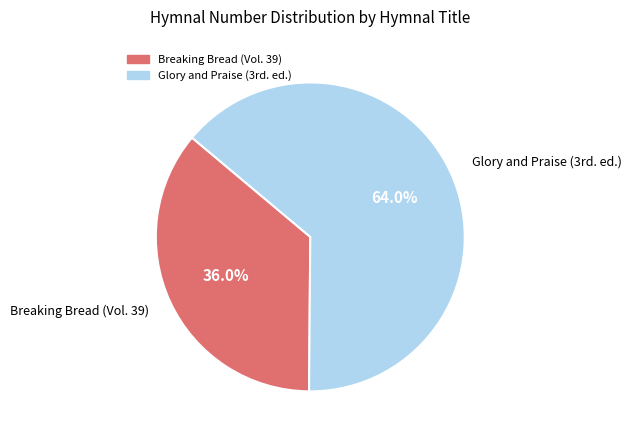

Rank the categories by value from highest to lowest.

Glory and Praise (3rd. ed.), Breaking Bread (Vol. 39)